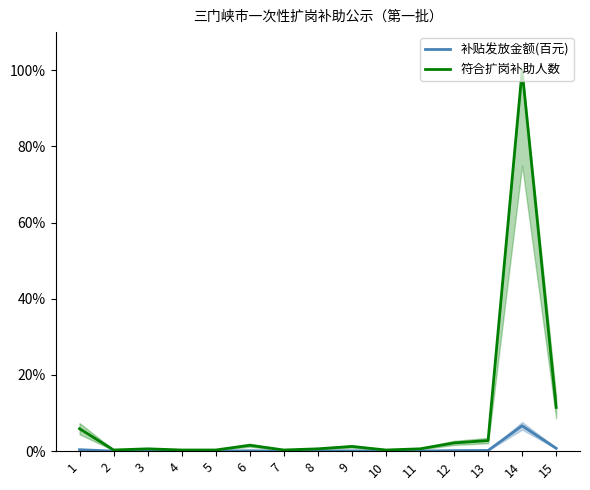

What is the difference between the highest and lowest values at 15?

10.7